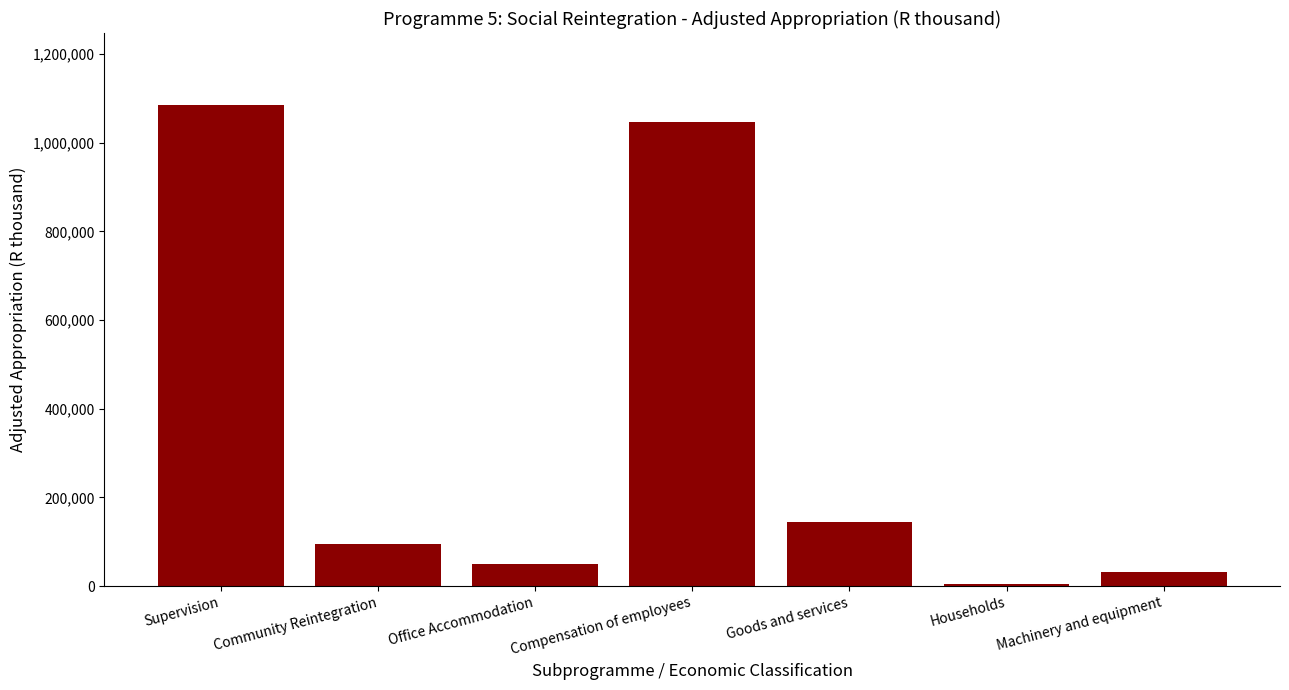

Is it true that the value at Supervision is 1749882?

False